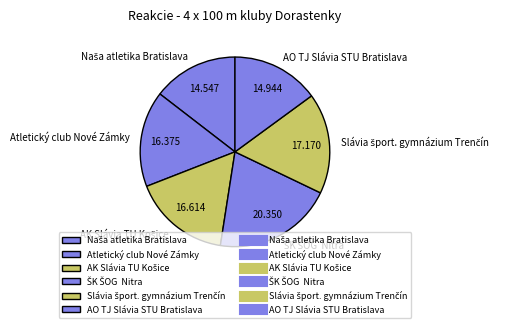

How many slices are in this pie chart?

6